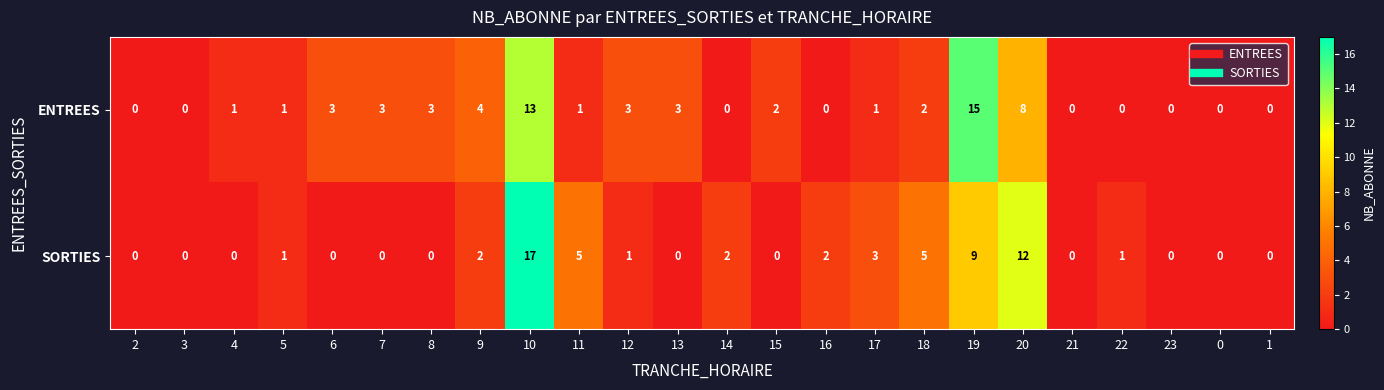

How many series are shown in this chart?

2